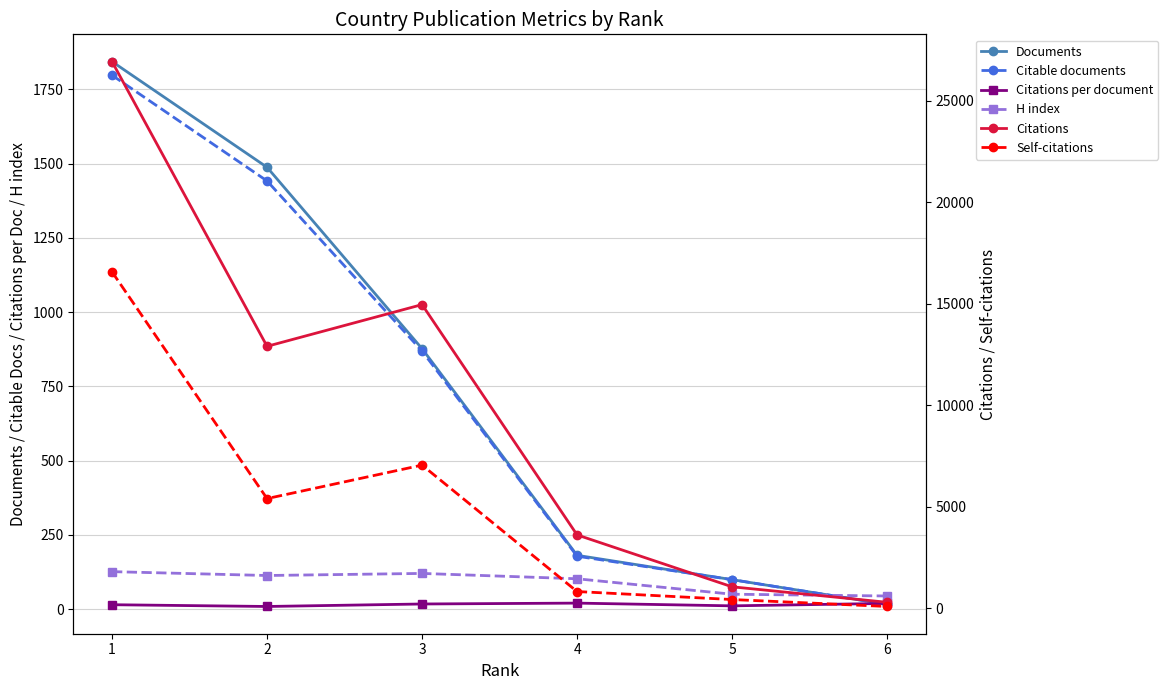

True or false: Citable documents and Documents intersect in this chart.

False